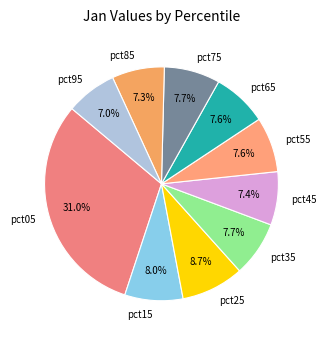

The pct35 slice represents 8% of the pie. True or false?

True